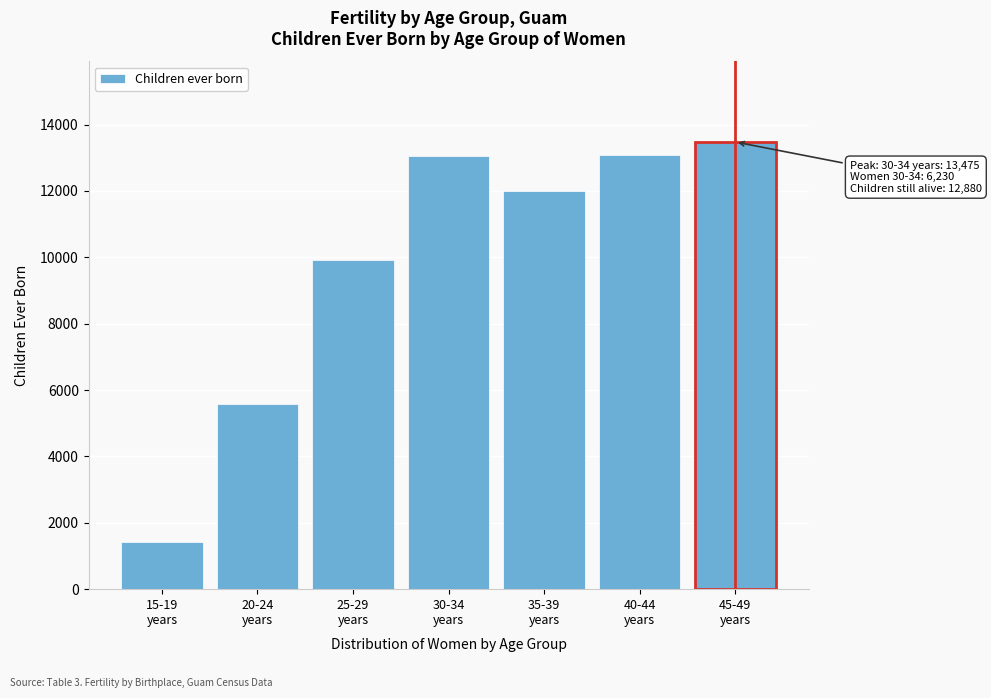

What is the sum of all values?

68530